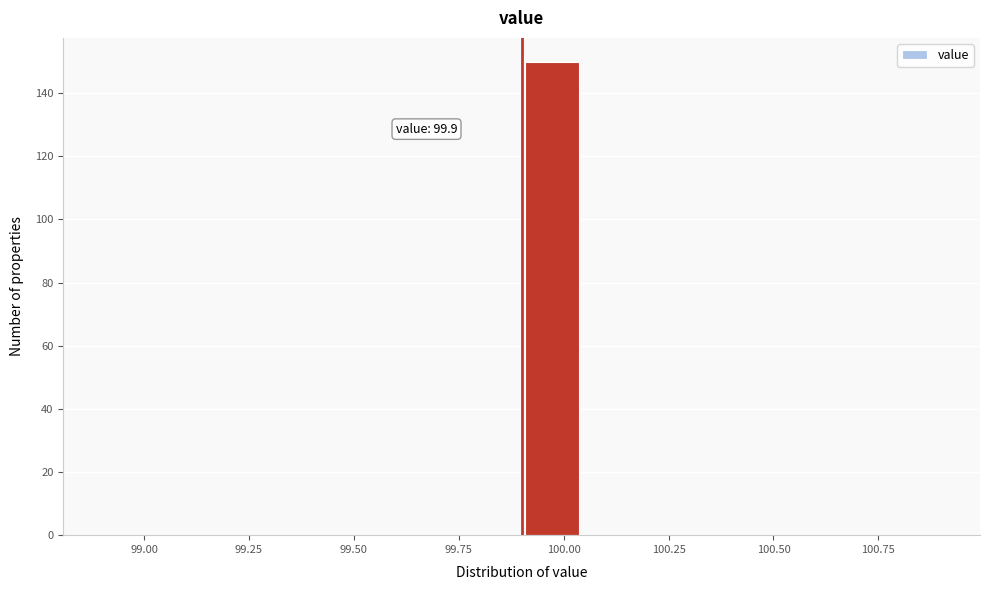

Read against the x-axis, roughly where is the centre of the tallest bar?

99.95